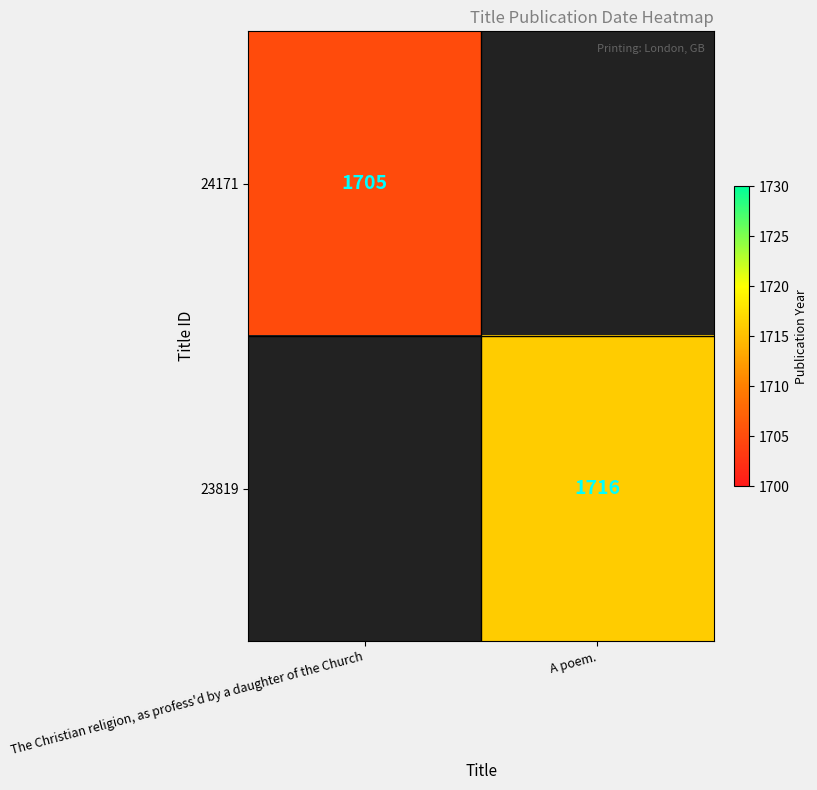

True or false: 24171 has a value of 2762 at The Christian religion, as profess'd by a daughter of the Church.

False